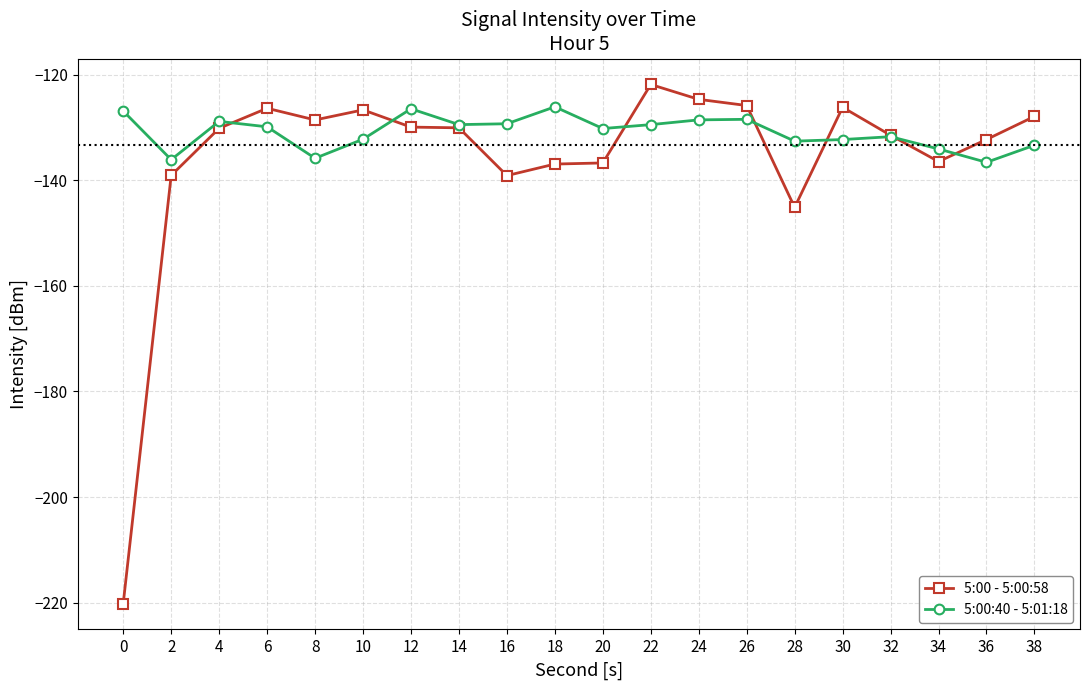

What is the value of the 5:00:40 - 5:01:18 point at the 18th from the left?

-134.1